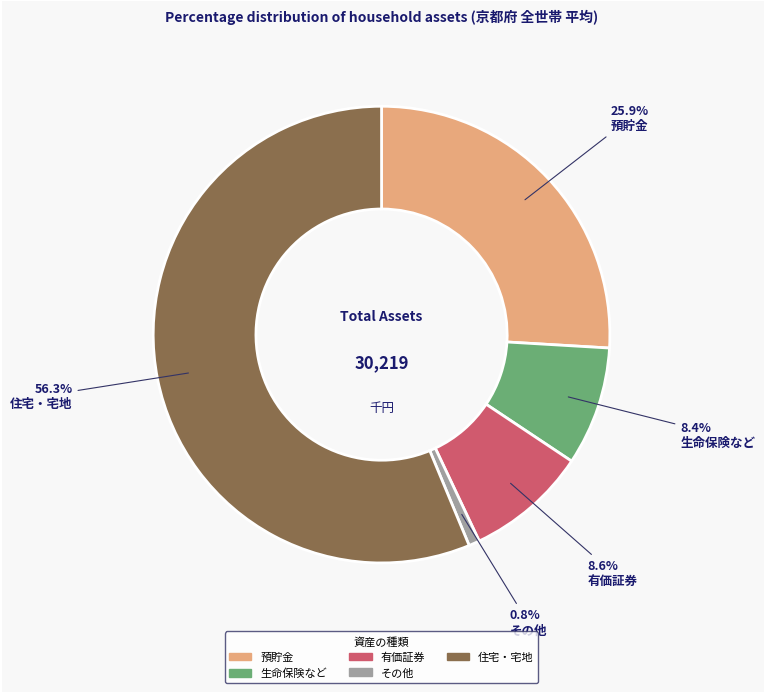

How many slices are in this pie chart?

5